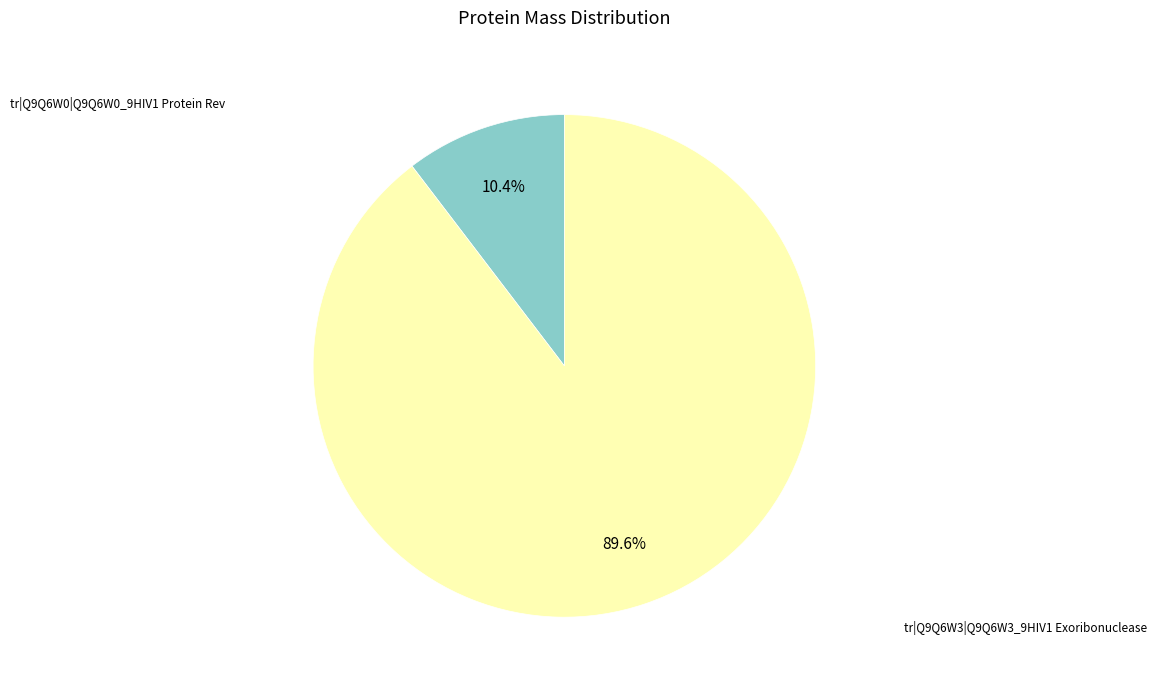

Rank the categories by value from highest to lowest.

tr|Q9Q6W3|Q9Q6W3_9HIV1 Exoribonuclease, tr|Q9Q6W0|Q9Q6W0_9HIV1 Protein Rev